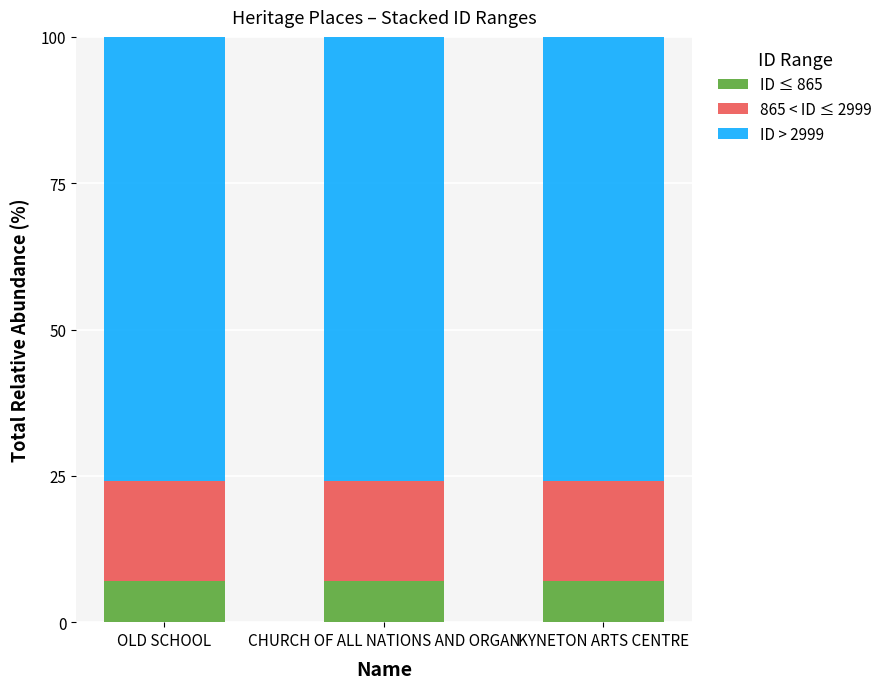

Does the chart contain any negative values?

No